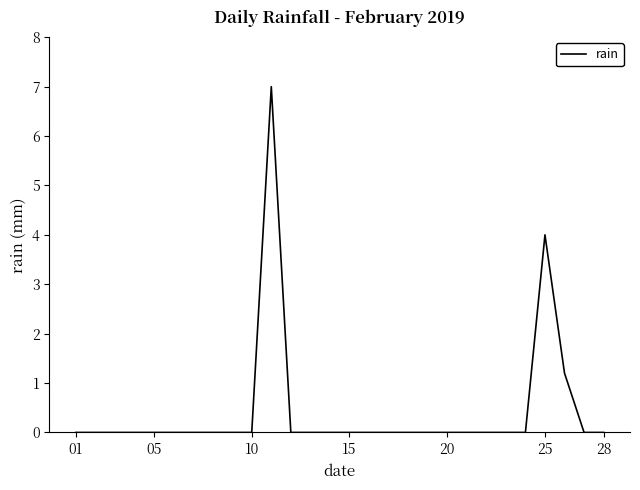

What is the difference between the maximum and minimum values?

7.0